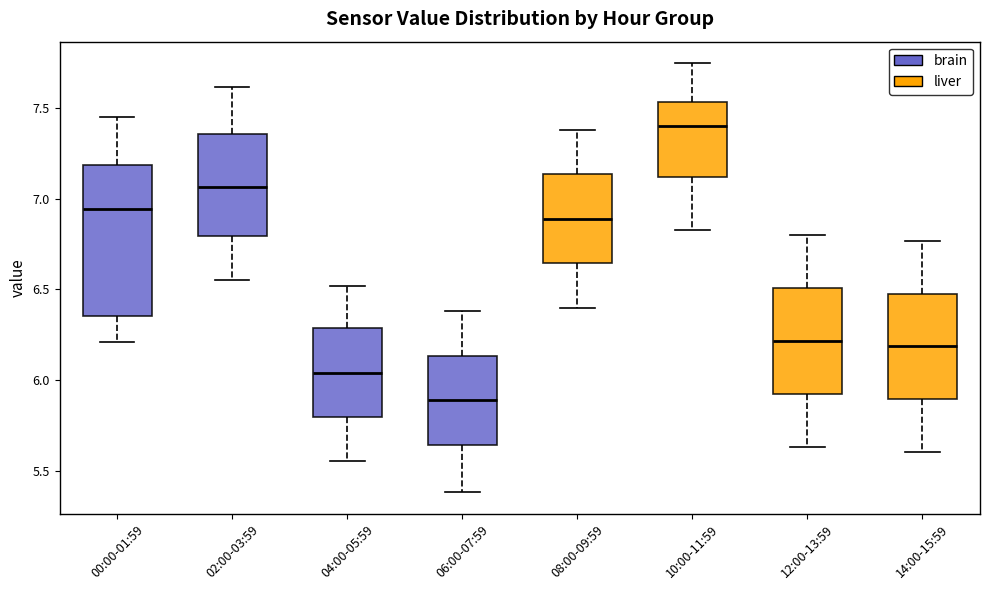

Which box's median line is the highest?

10:00-11:59